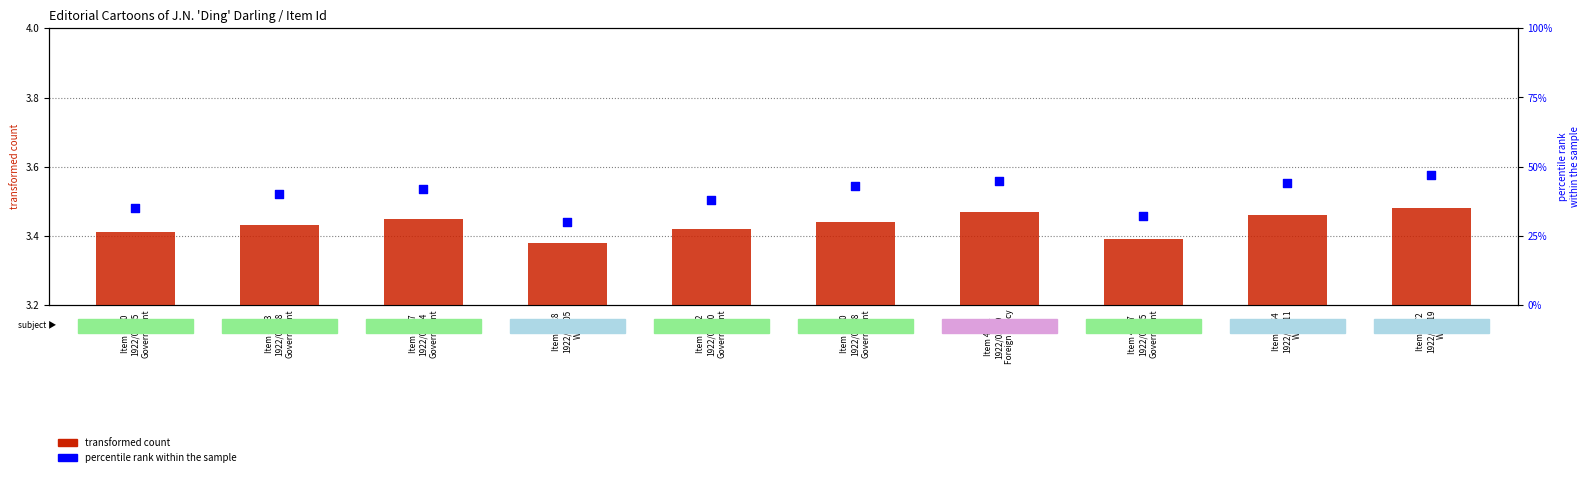

What are all the series names shown in the legend?

transformed count, percentile rank within the sample